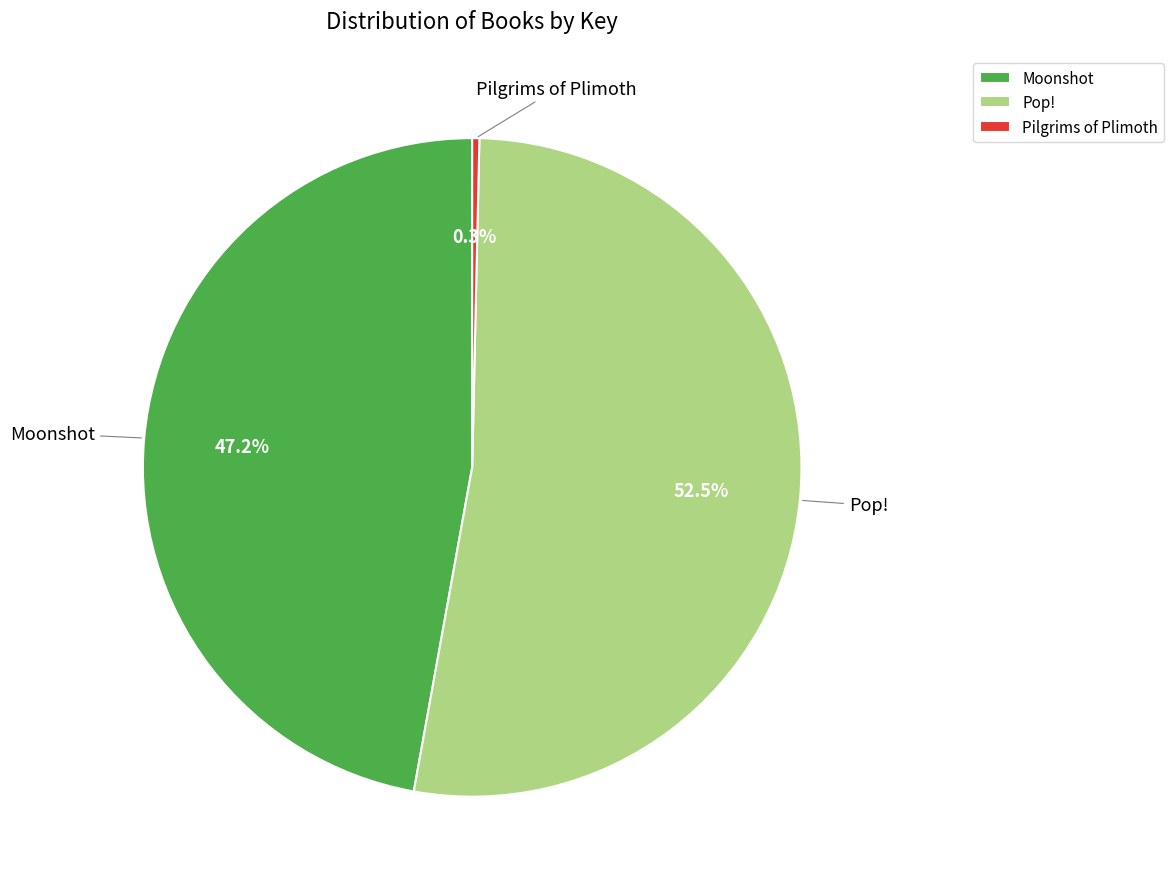

How much of the chart is everything except Pilgrims of Plimoth?

99.7%